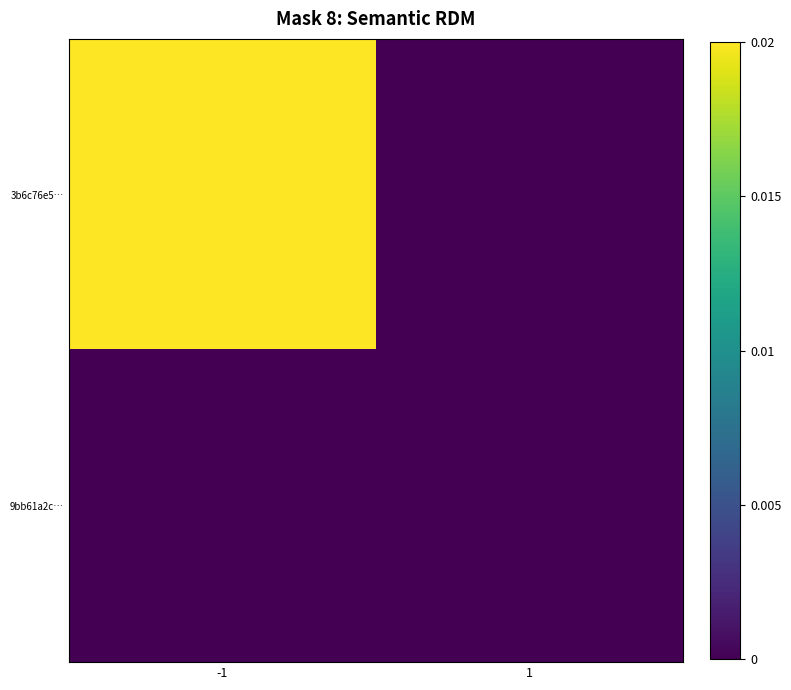

Reading left to right, what are all the values shown in this chart?

3b6c76e5…: -1=411	1=0
9bb61a2c…: -1=0	1=0